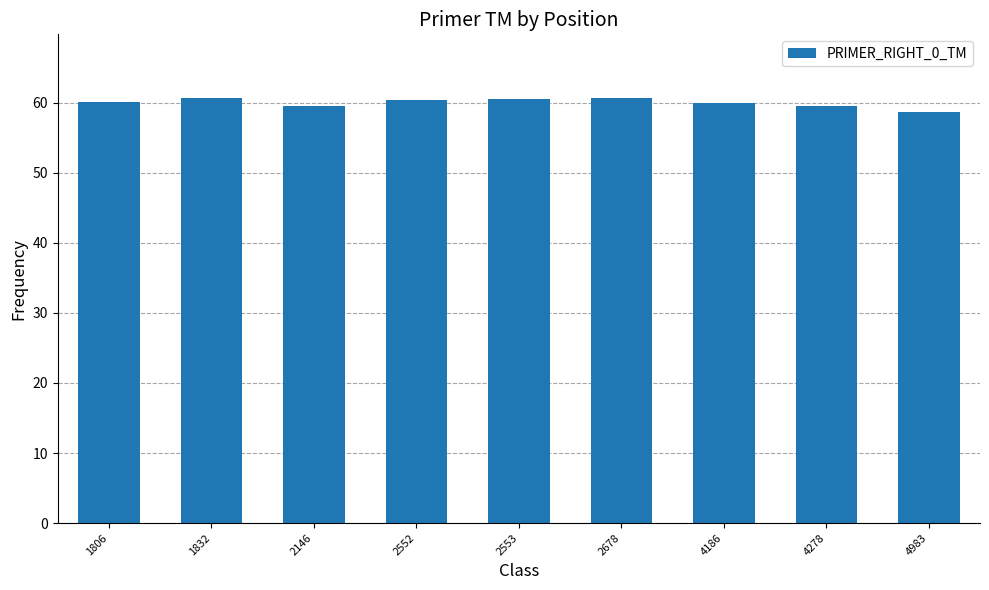

What is the ratio of the value at 4278 to the value at 2553?

1.0